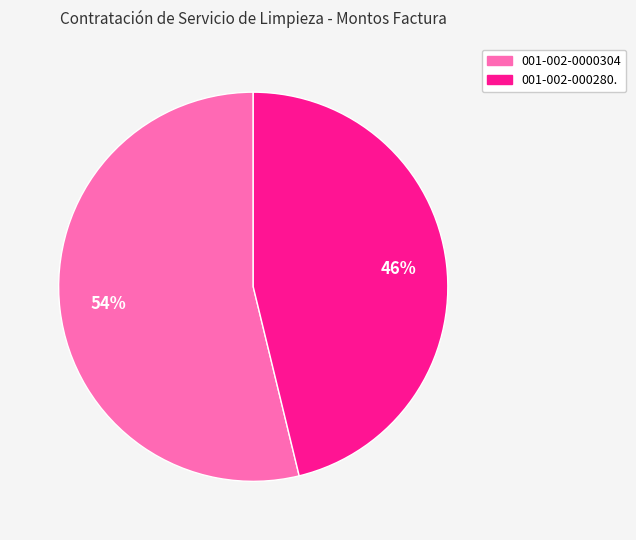

How many slices are in this pie chart?

2